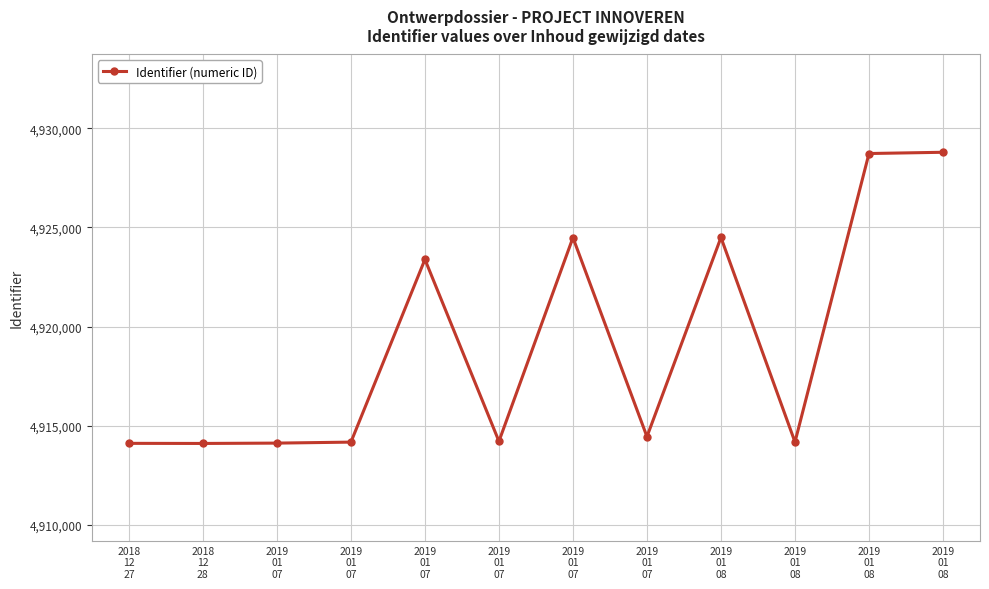

How many data points does each series have?

12